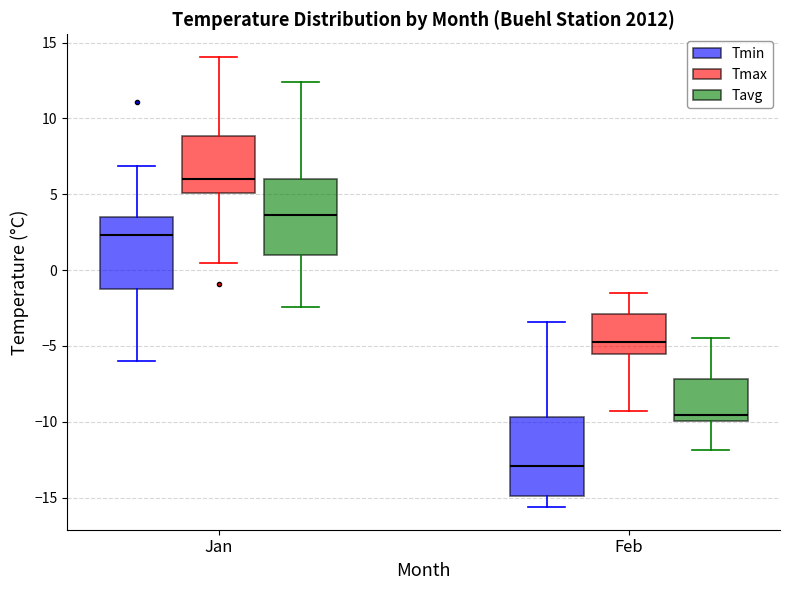

Reading left to right, read every box against the y-axis: the position of its median line, the range the box covers, and the ends of its whiskers. The values are not printed on the chart, so give them approximately, as read against the axis.

Jan (Tmin): median 2.5, box -1.5 to 3.5, whiskers -6.0 to 7.0
Jan (Tmax): median 6.0, box 5.0 to 9.0, whiskers 0.5 to 14.0
Jan (Tavg): median 3.5, box 1.0 to 6.0, whiskers -2.5 to 12.5
Feb (Tmin): median -13.0, box -15.0 to -9.5, whiskers -15.5 to -3.5
Feb (Tmax): median -4.5, box -5.5 to -3.0, whiskers -9.5 to -1.5
Feb (Tavg): median -9.5, box -10.0 to -7.0, whiskers -12.0 to -4.5